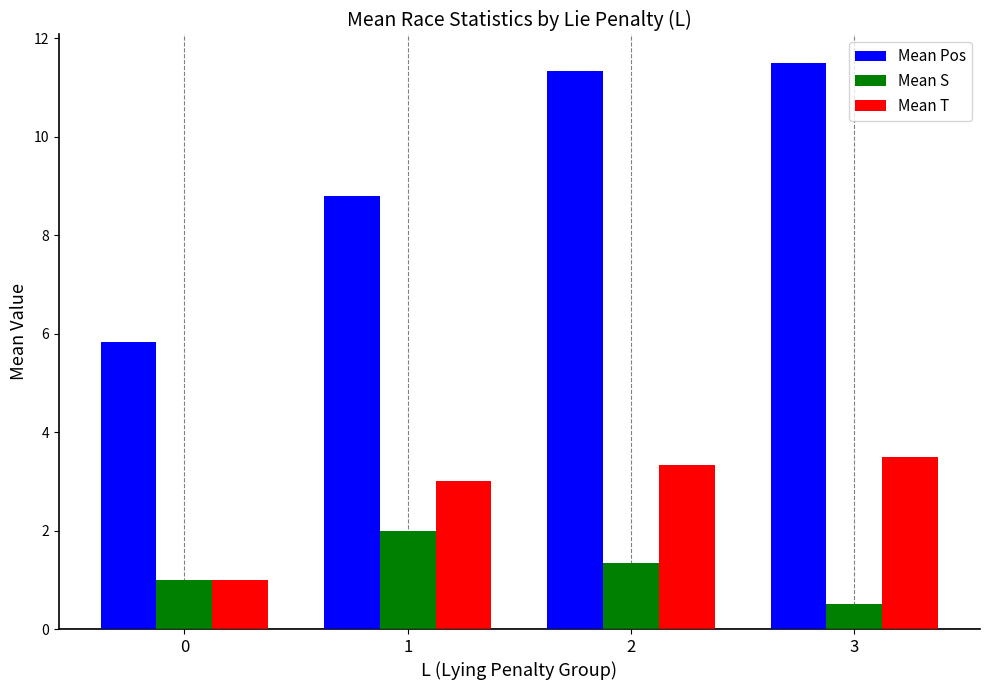

What is the total value across all series at 1?

13.8